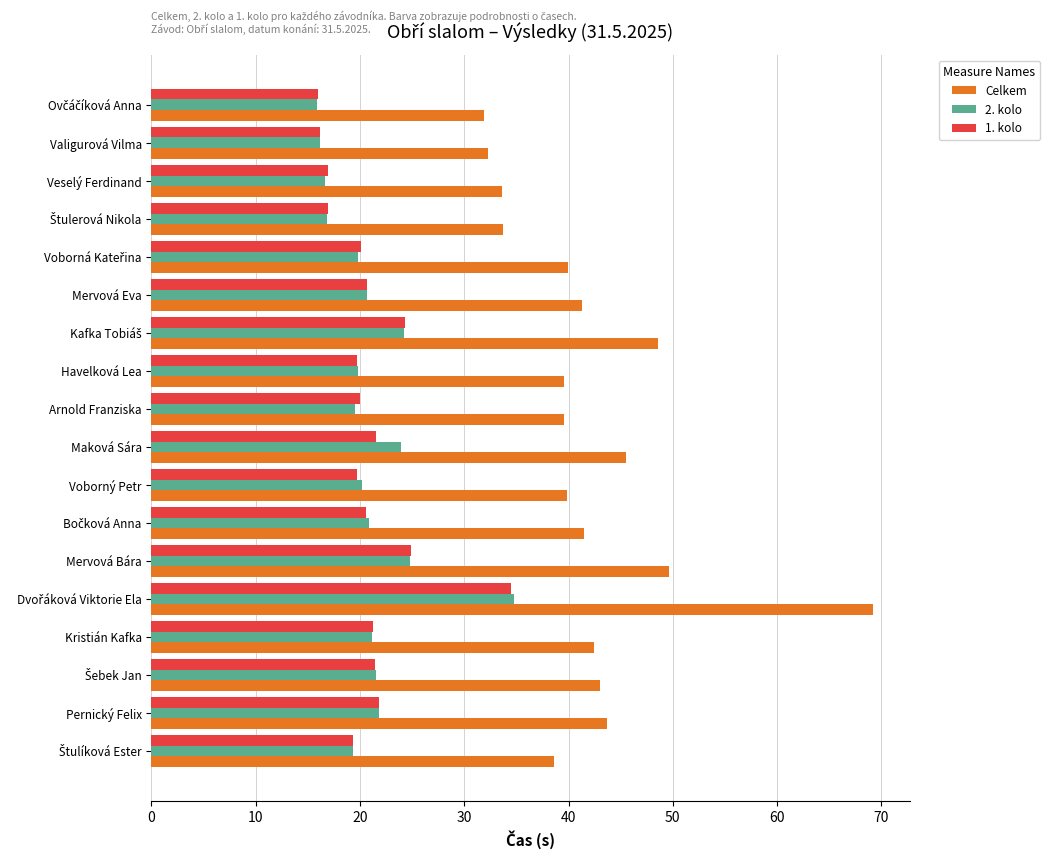

True or false: Celkem has a value of 42.5 at Kristián Kafka.

True